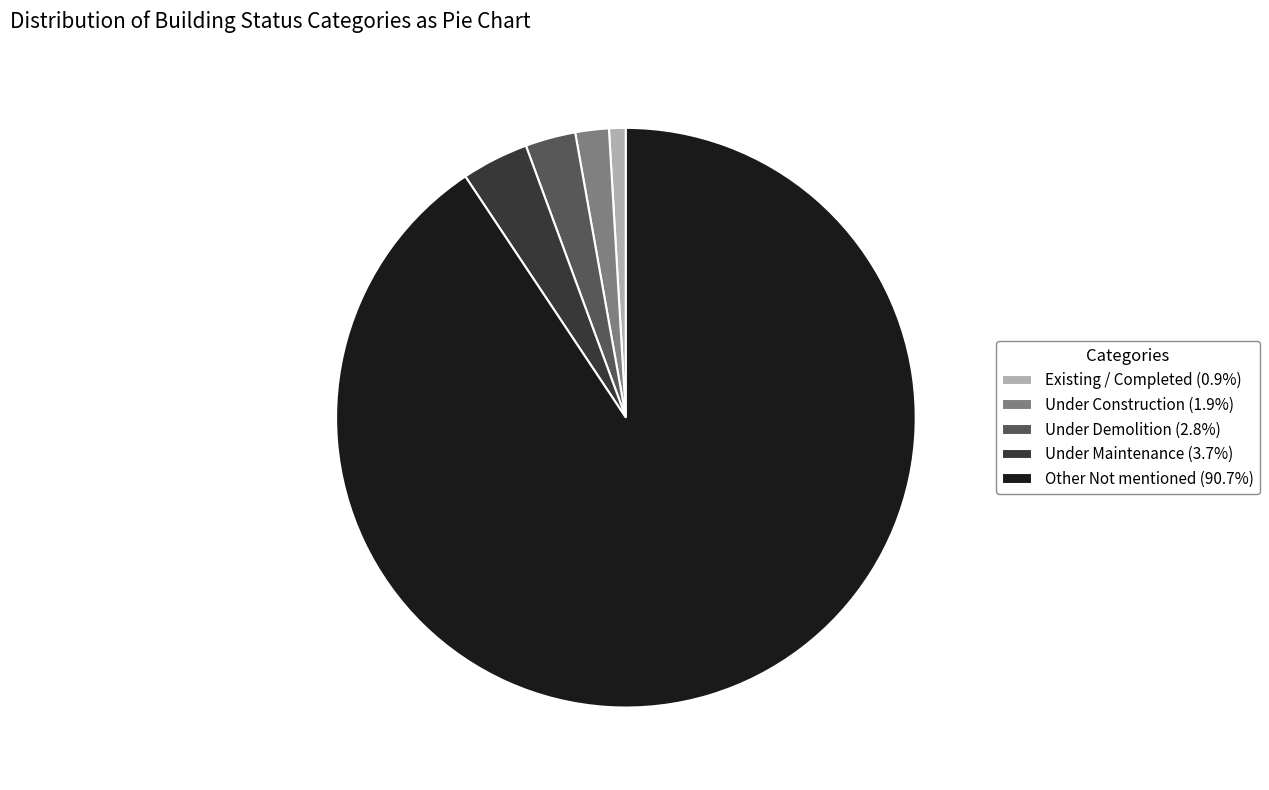

Is there a majority slice in this chart?

Yes